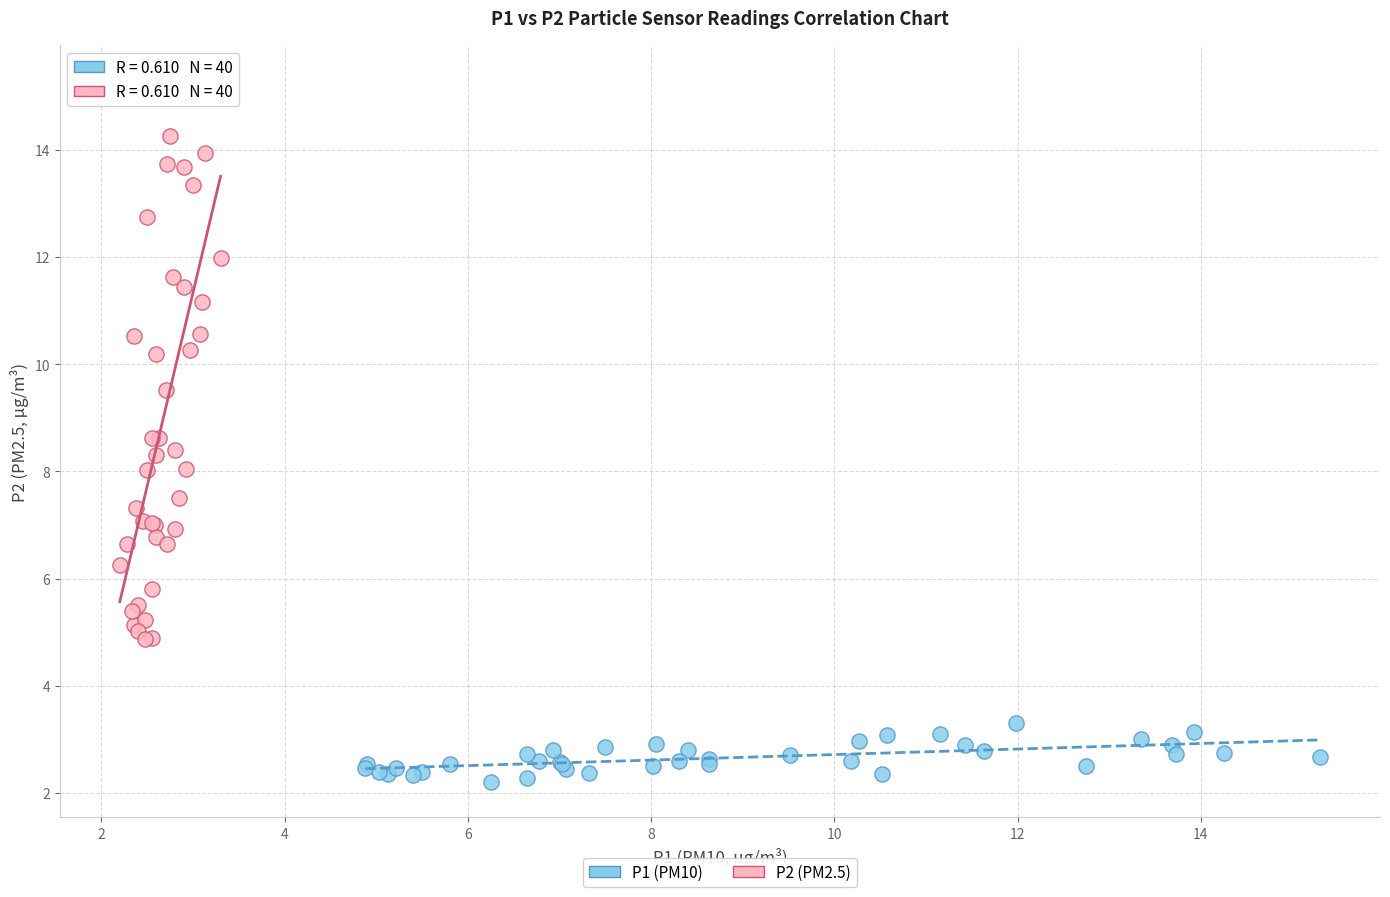

Which series contains the highest Y value?

P2 (PM2.5)